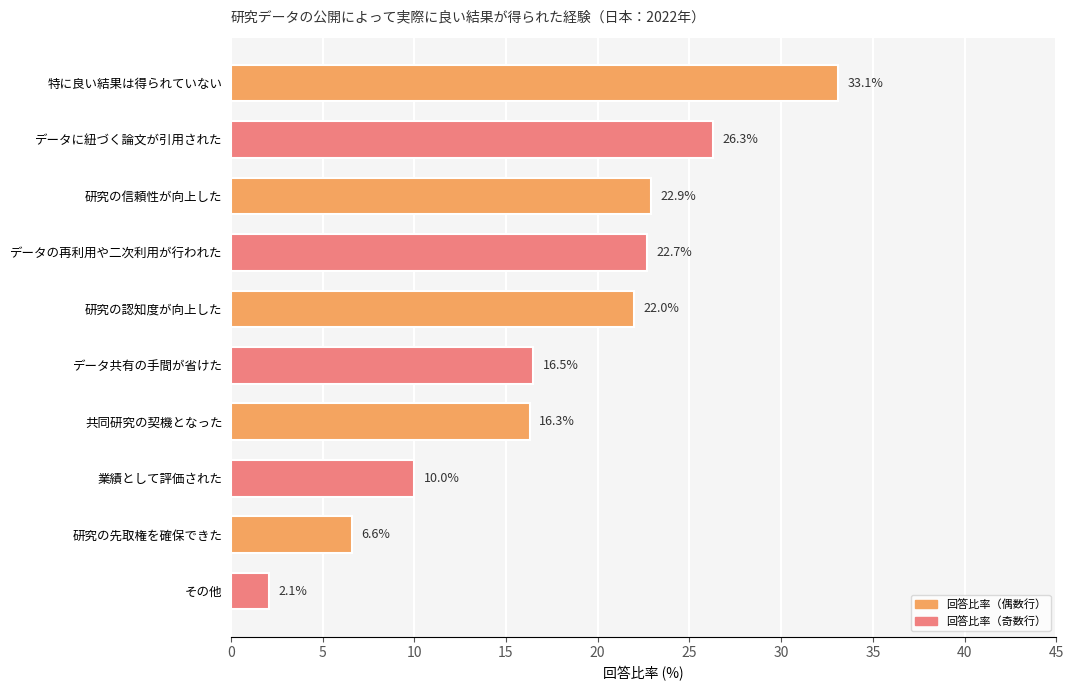

List the labels in order of value, largest first.

特に良い結果は得られていない, データに紐づく論文が引用された, 研究の信頼性が向上した, データの再利用や二次利用が行われた, 研究の認知度が向上した, データ共有の手間が省けた, 共同研究の契機となった, 業績として評価された, 研究の先取権を確保できた, その他